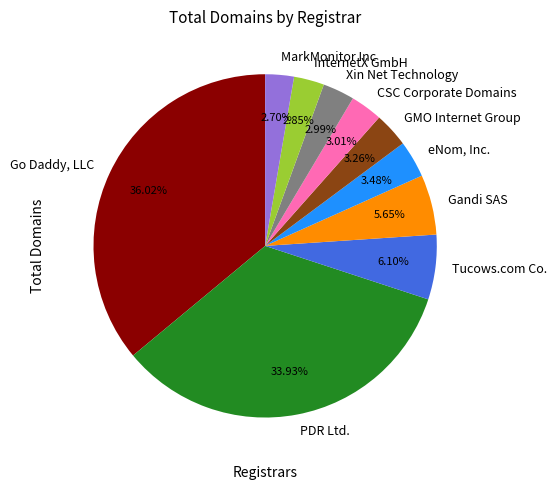

How much of the chart is everything except Go Daddy, LLC?

64.0%